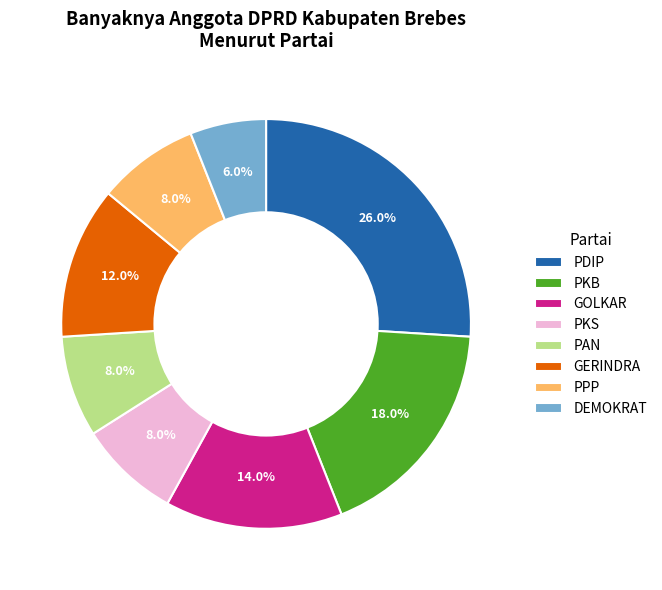

Is it true that PDIP is 26% of the pie?

True